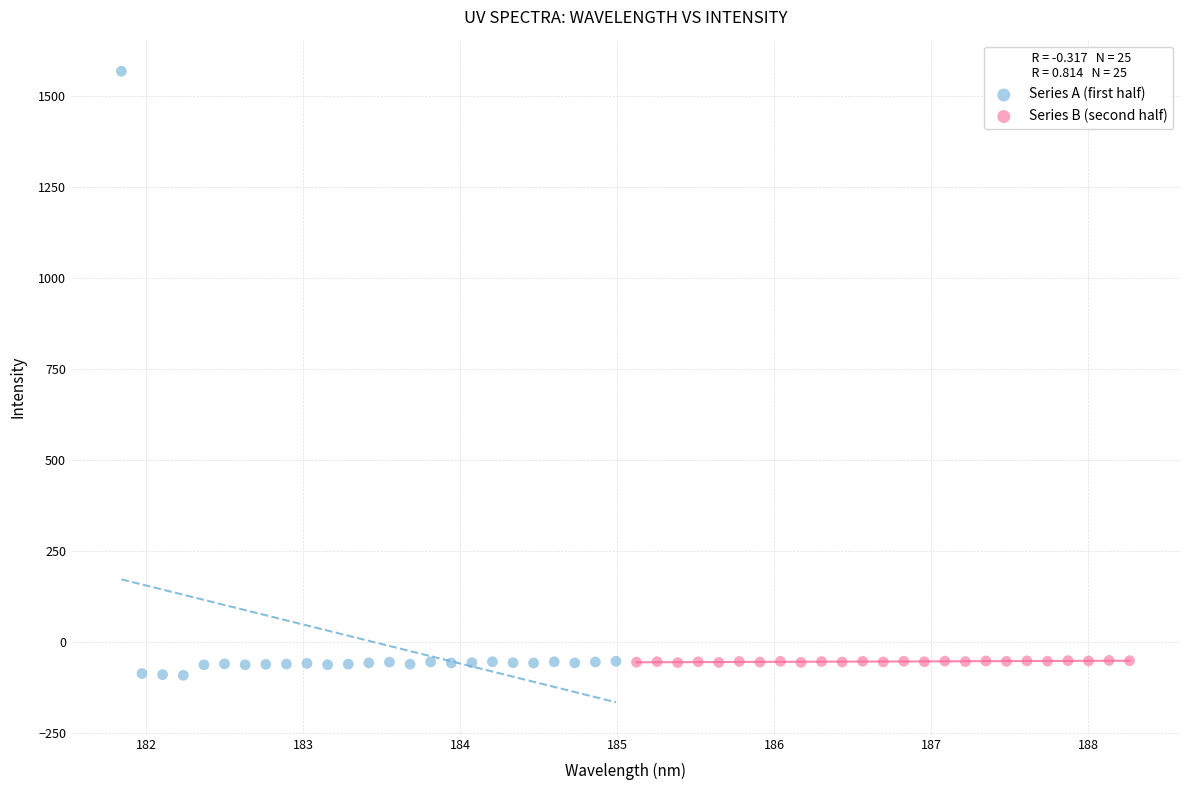

Which series reaches the maximum Y coordinate?

Series A (first half)